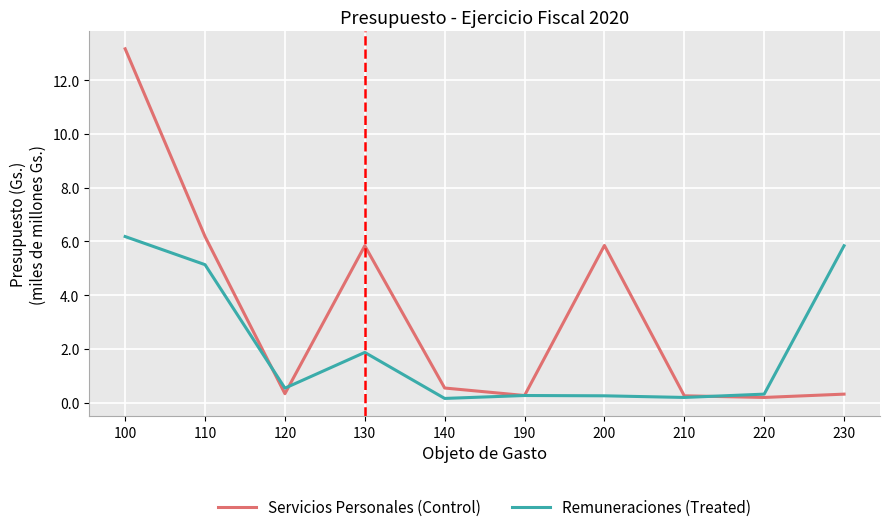

At which category does Servicios Personales (Control) reach its first local valley?

120